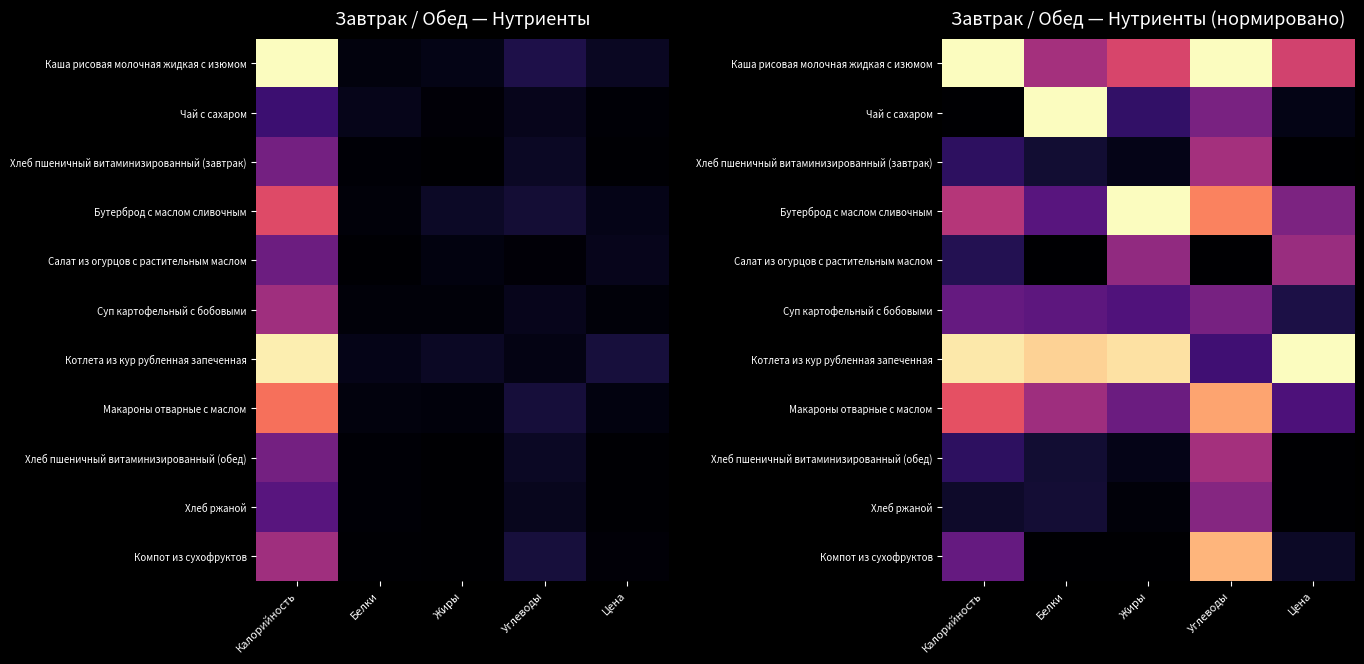

Rank the series by their maximum value, from highest to lowest.

Каша рисовая молочная жидкая с изюмом, Котлета из кур рубленная запеченная, Бутерброд с маслом сливочным, Чай с сахаром, Компот из сухофруктов, Макароны отварные с маслом, Хлеб пшеничный витаминизированный (завтрак), Хлеб пшеничный витаминизированный (обед), Салат из огурцов с растительным маслом, Хлеб ржаной, Суп картофельный с бобовыми